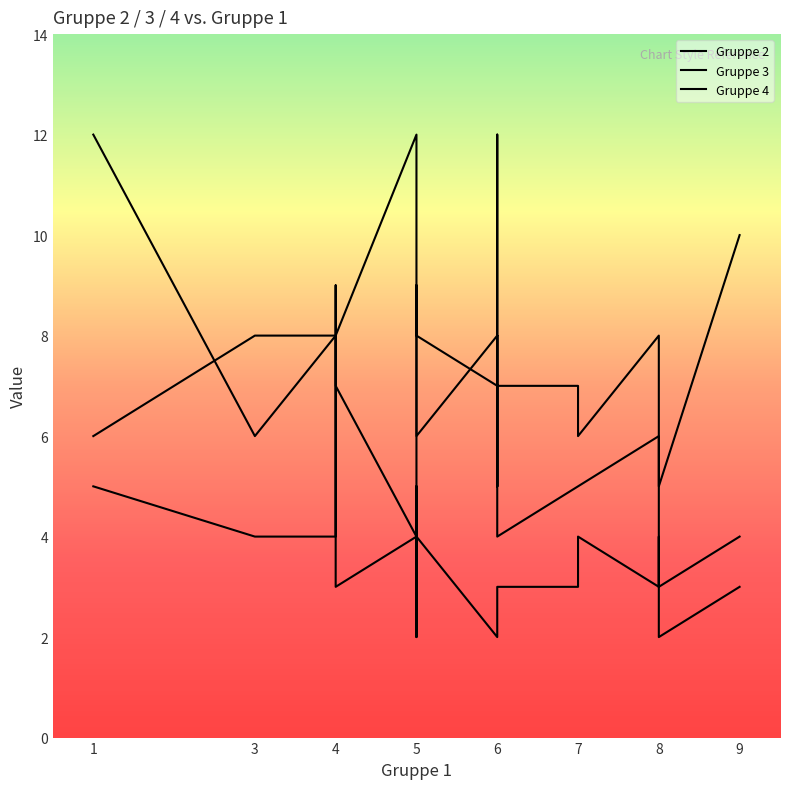

After their last crossing, which series has the higher values: Gruppe 2 or Gruppe 3?

Gruppe 2